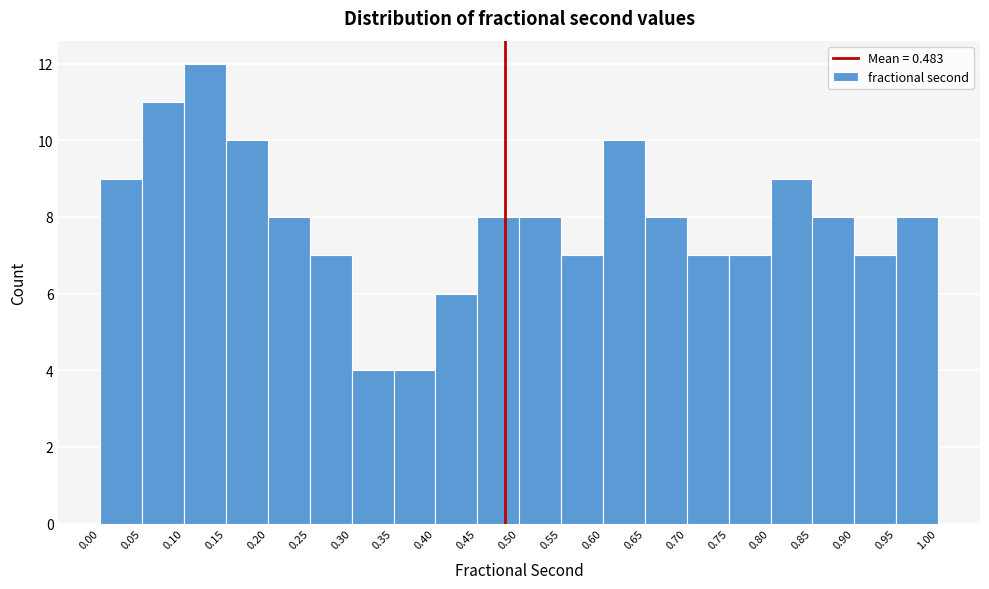

Reading left to right, transcribe this chart: for each bar, give the range it covers on the x-axis and its height. The values are not printed on the chart, so give them approximately, as read against the axis.

0.00 to 0.05: 9
0.05 to 0.10: 11
0.10 to 0.15: 12
0.15 to 0.20: 10
0.20 to 0.25: 8
0.25 to 0.30: 7
0.30 to 0.35: 4
0.35 to 0.40: 4
0.40 to 0.45: 6
0.45 to 0.50: 8
0.50 to 0.55: 8
0.55 to 0.60: 7
0.60 to 0.65: 10
0.65 to 0.70: 8
0.70 to 0.75: 7
0.75 to 0.80: 7
0.80 to 0.85: 9
0.85 to 0.90: 8
0.90 to 0.95: 7
0.95 to 1.00: 8